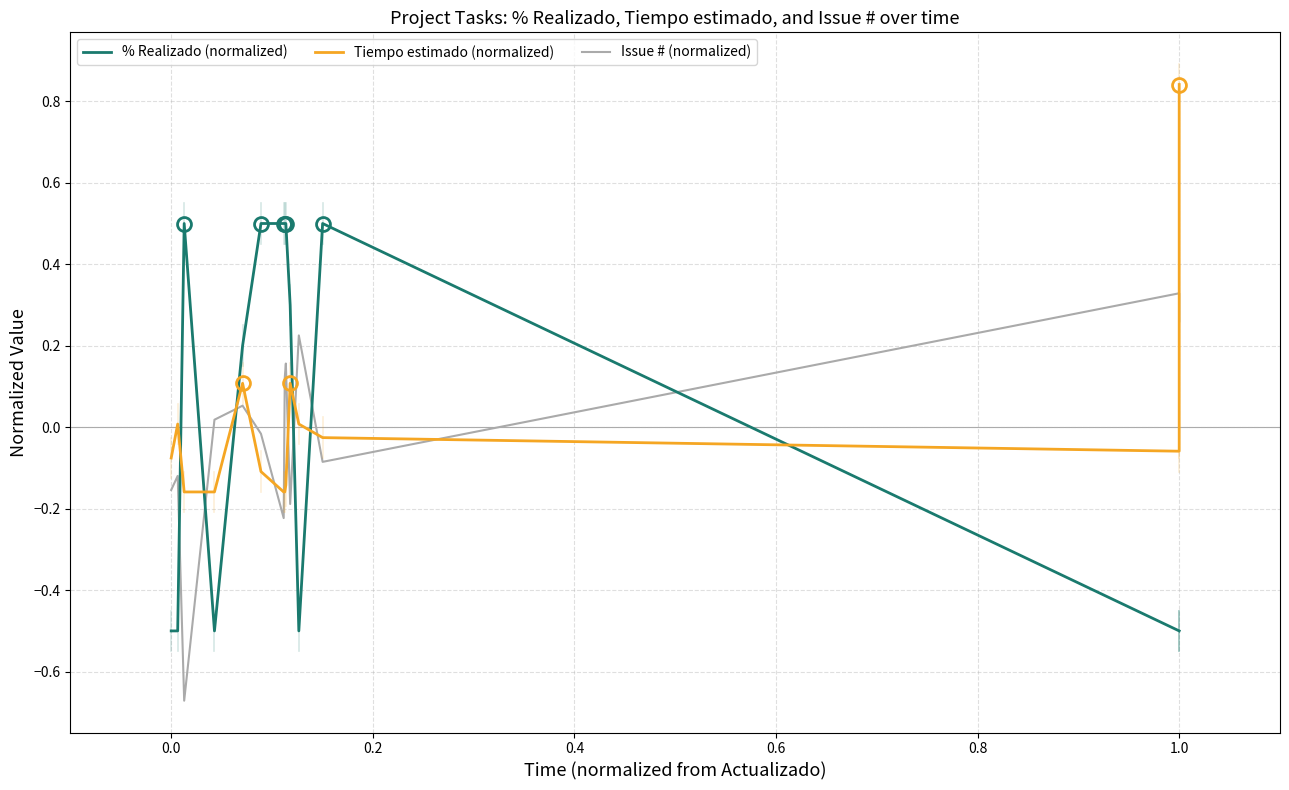

At which label is % Realizado (normalized) closest to 0?

0.6